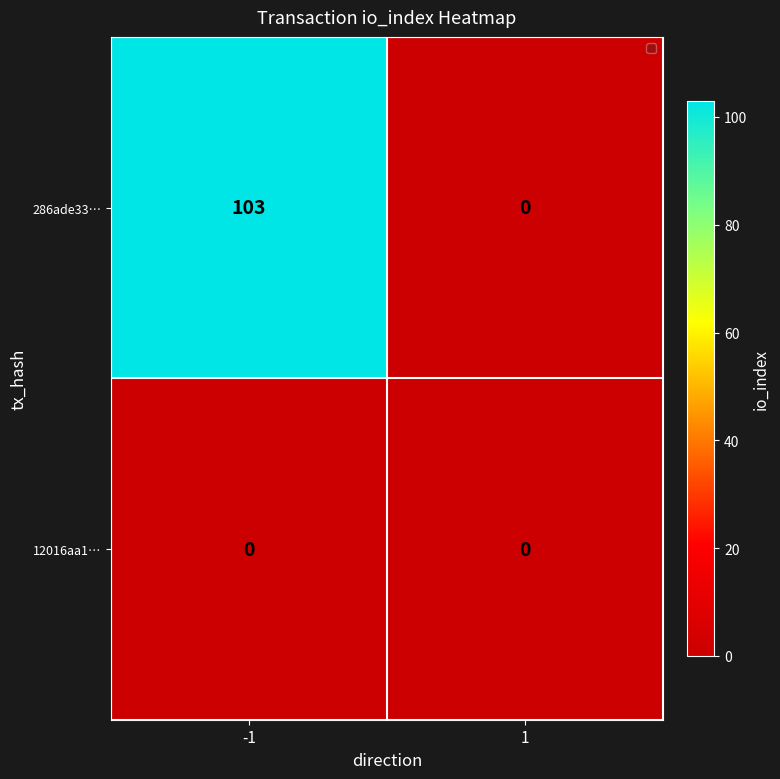

The 286ade33… series shows 47 at -1. True or false?

False